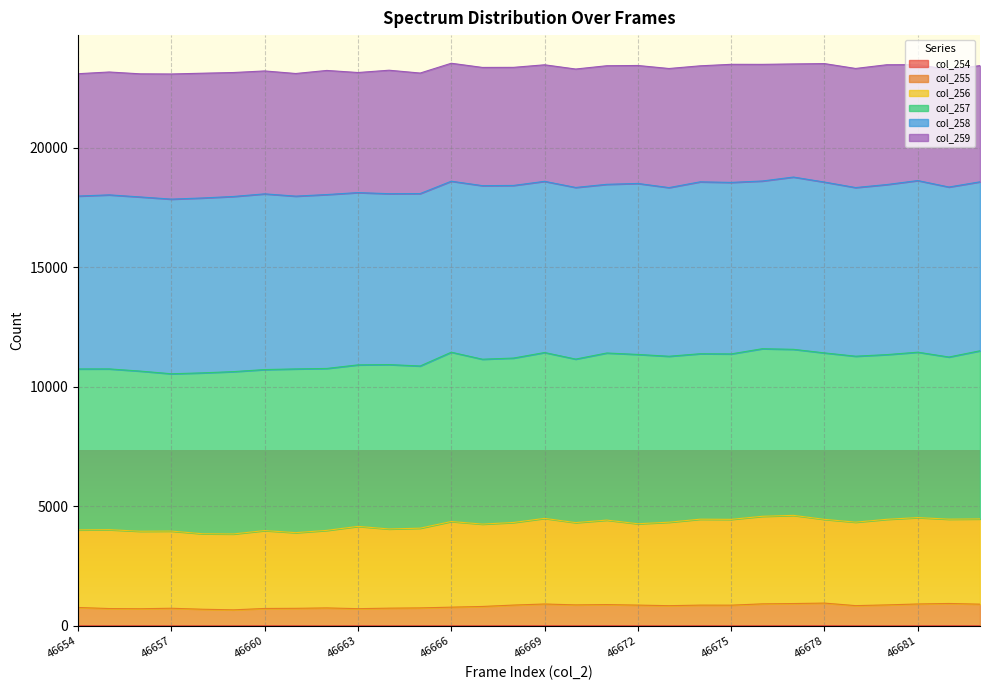

True or false: col_254 and col_255 cross at least once.

False